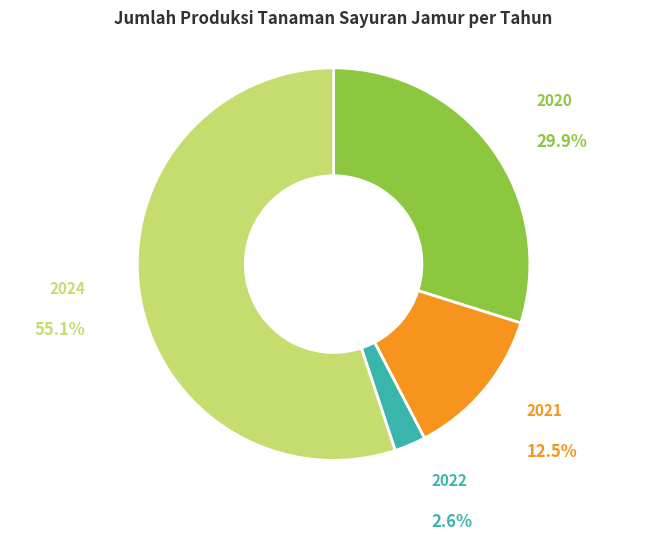

What is the smallest slice in the pie chart?

2022